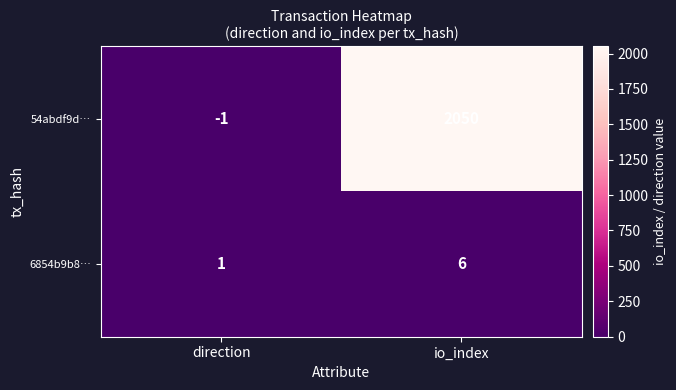

Which label corresponds to the smallest value in the chart?

direction